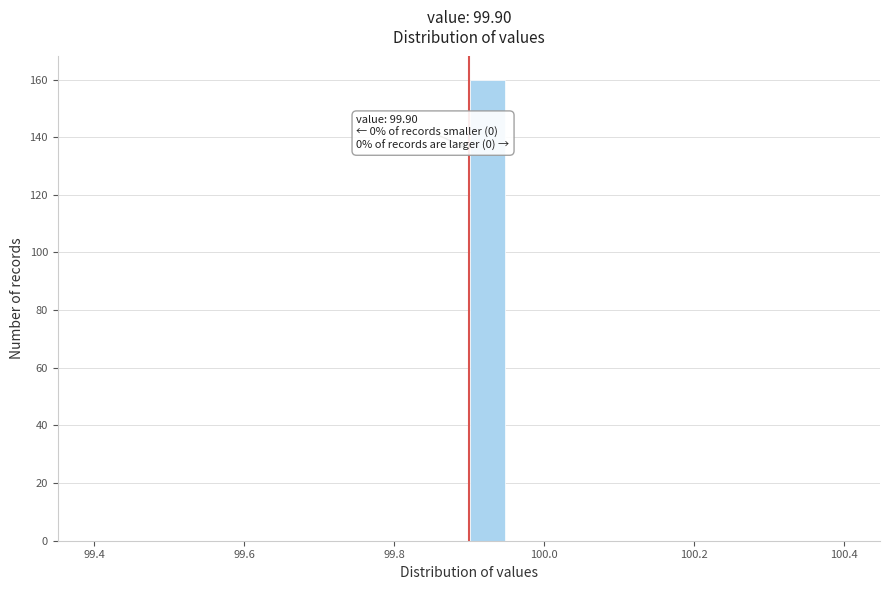

Read against the x-axis, roughly where is the centre of the tallest bar?

99.92